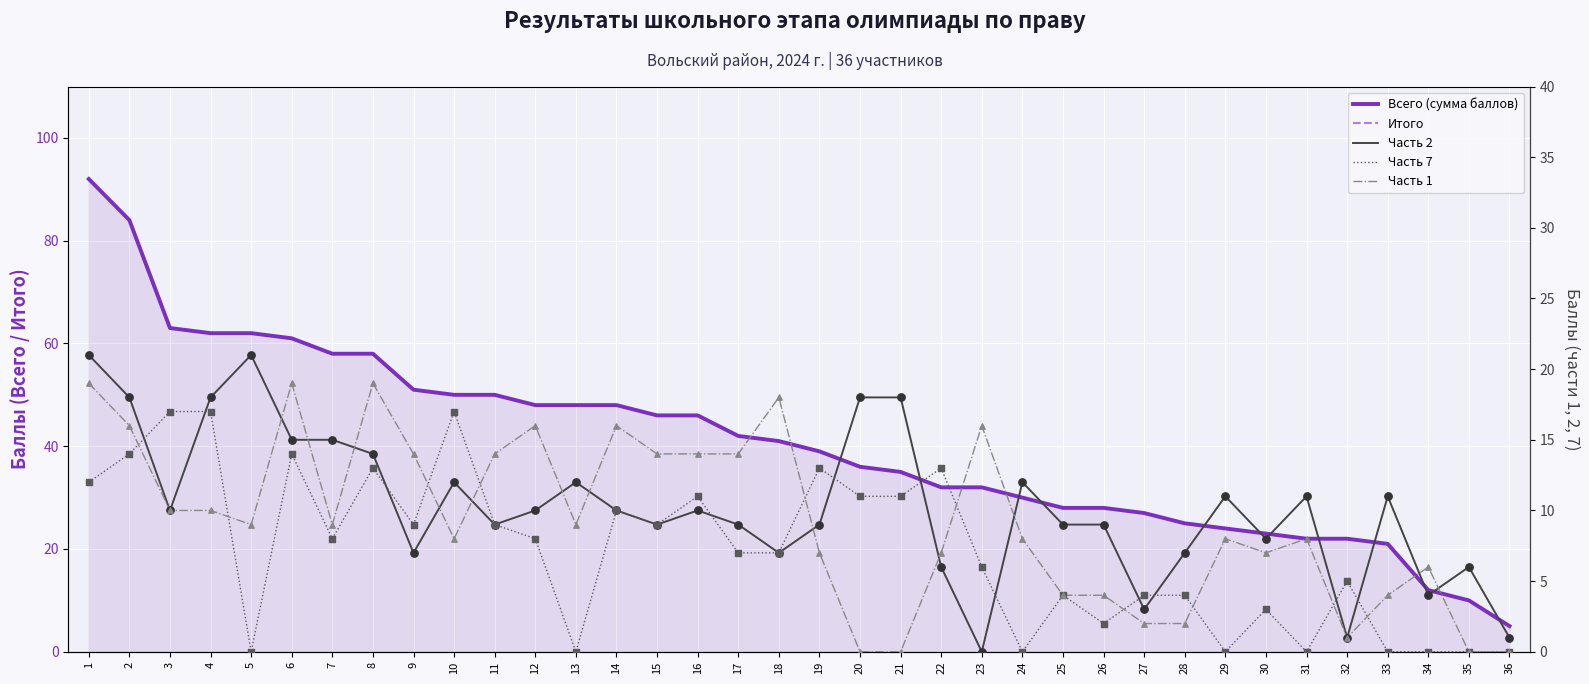

Which series has the widest spread of Y values?

Всего (сумма баллов)